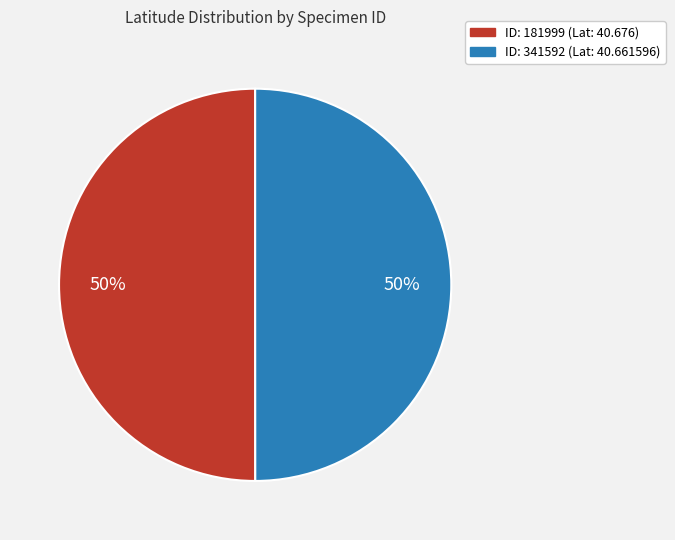

To the nearest percent, what is the average slice percentage?

50%